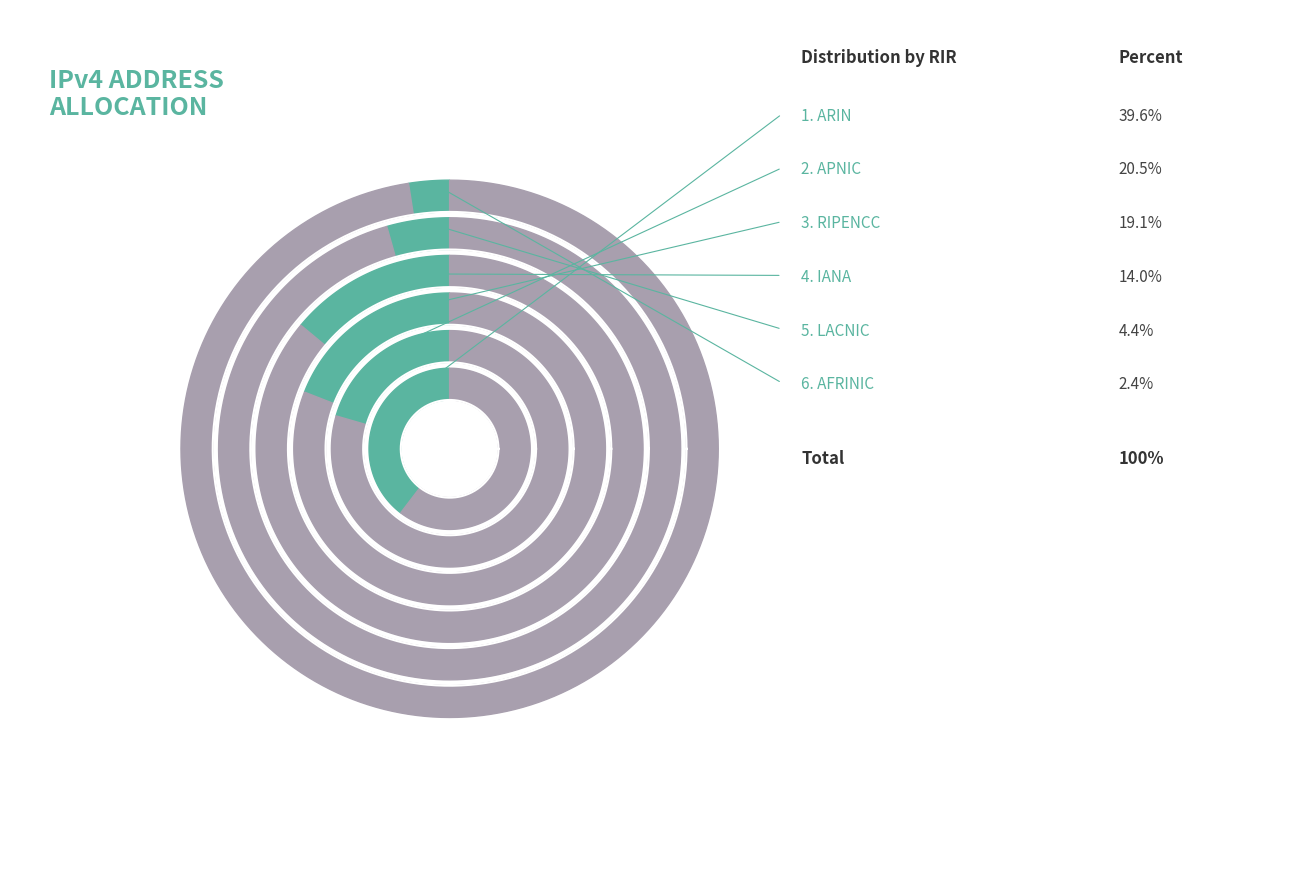

Rank the categories by value from lowest to highest.

afrinic, lacnic, iana, ripencc, apnic, arin